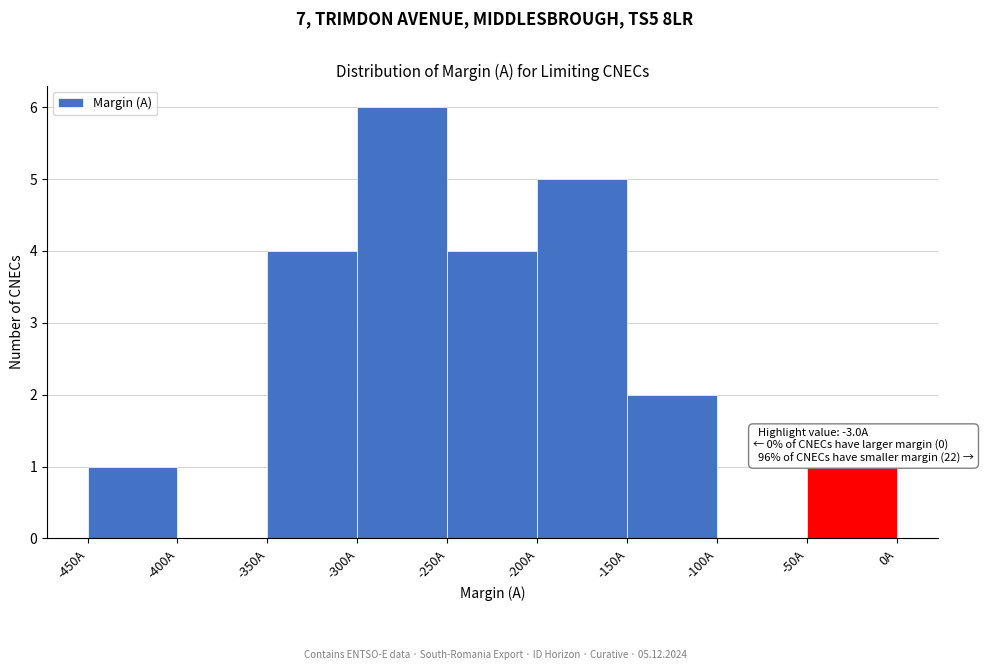

Over which range of the x-axis is the bar tallest?

-300 to -250